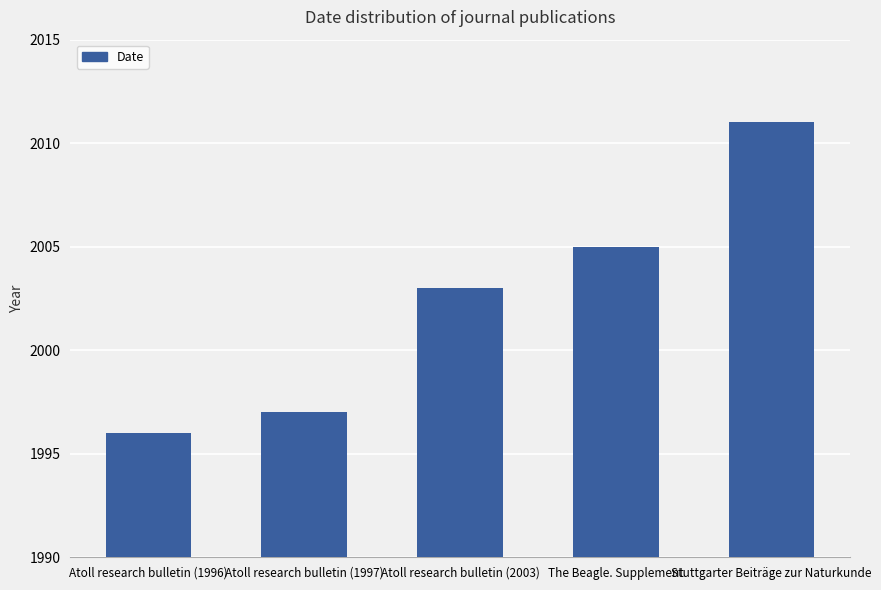

How many data points are less than 2003?

2